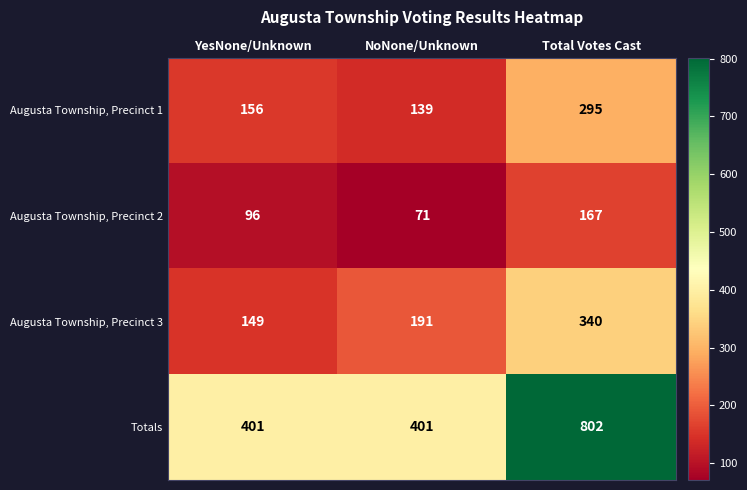

Is the value of Augusta Township, Precinct 1 at YesNone/Unknown greater than the value of Augusta Township, Precinct 3 at NoNone/Unknown?

No